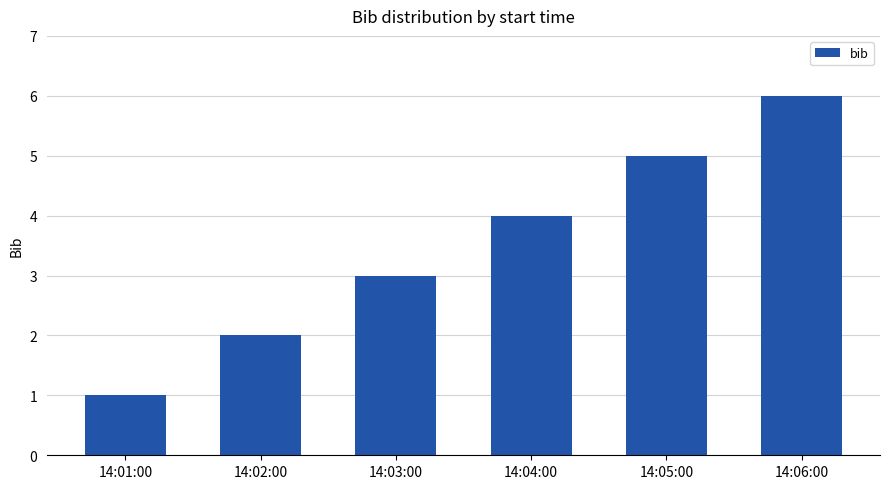

What is the ratio of the value at 14:01:00 to the value at 14:05:00?

0.2